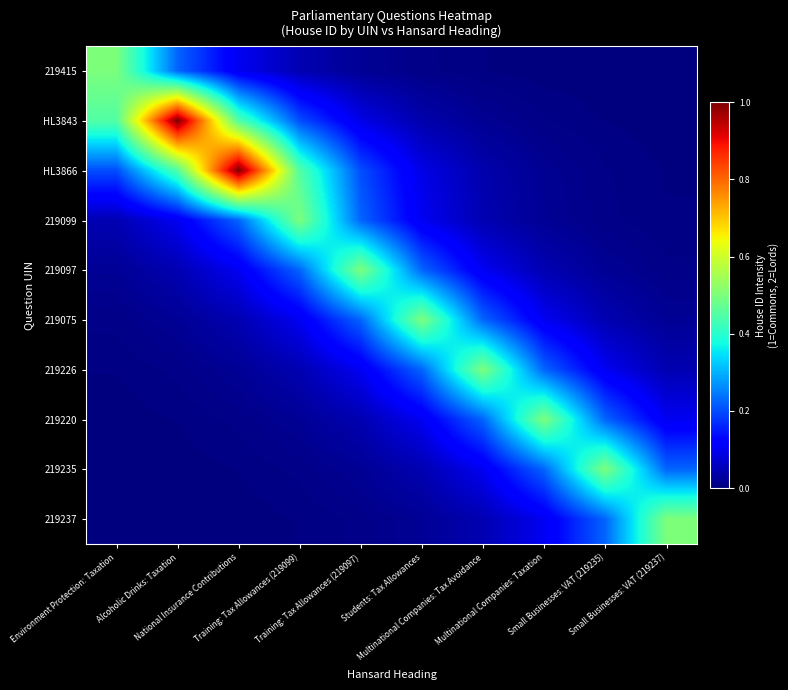

How many series are shown in this chart?

10